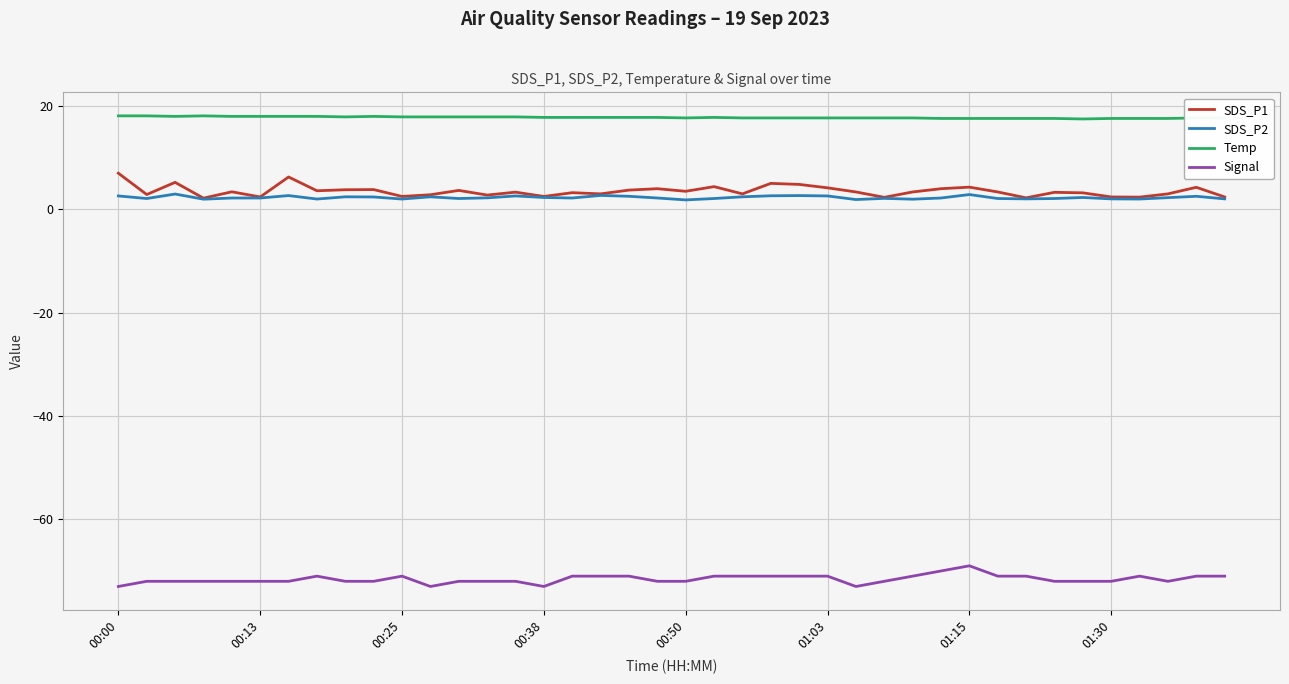

Which series has the widest spread of values?

SDS_P1